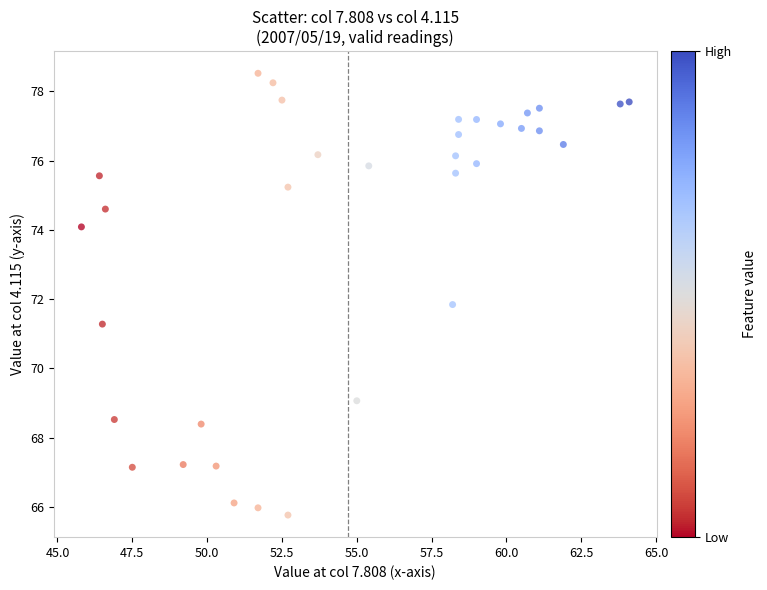

What Y value in the scatter plot is closest to 72?

71.8